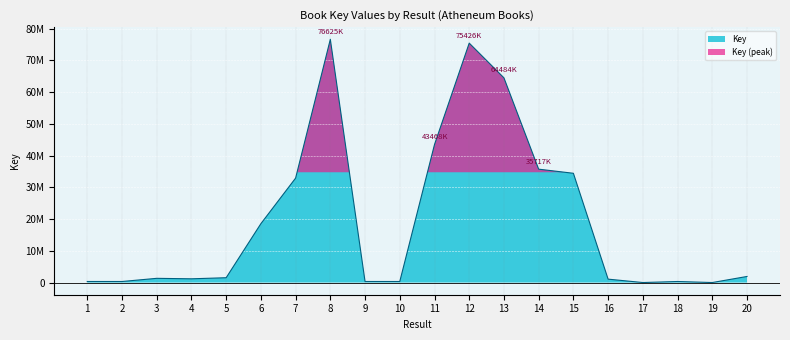

What is the maximum value shown in the chart?

76625007